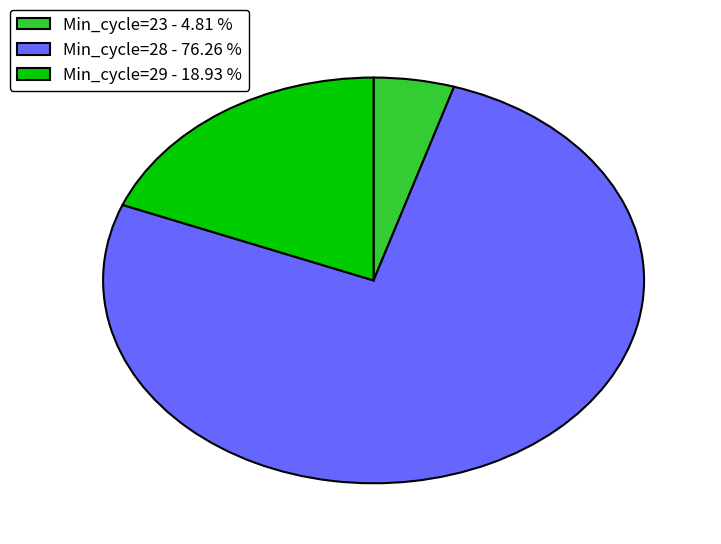

What is the ratio of the value at Min_cycle=28 - 76.26 % to the value at Min_cycle=23 - 4.81 %?

15.9